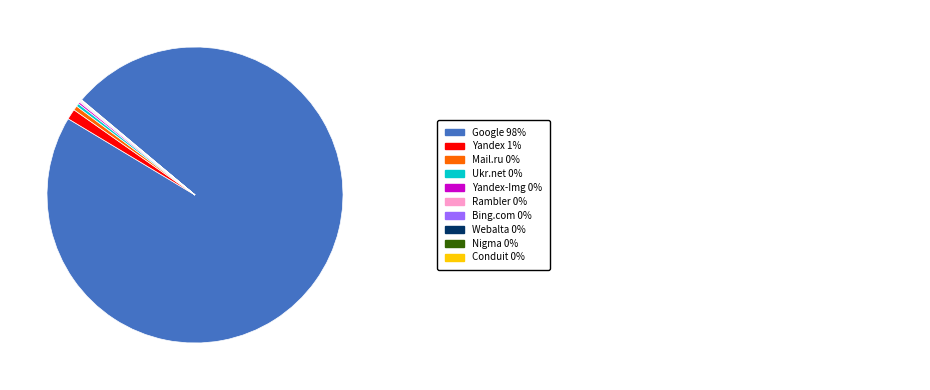

Does any single category account for the majority?

Yes